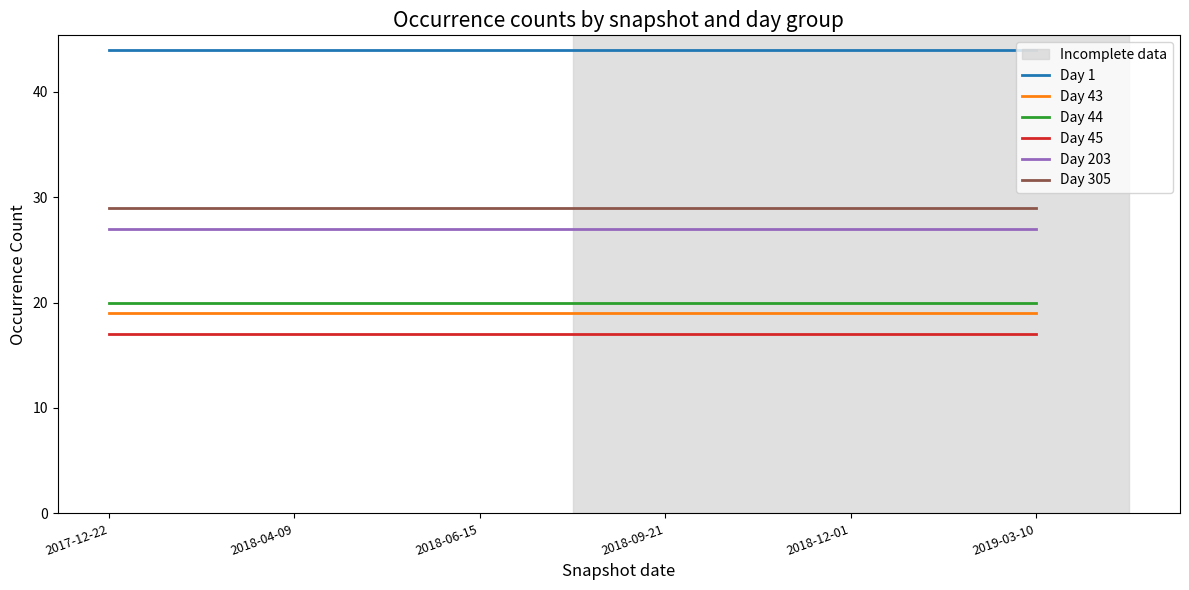

What is the maximum value shown in the chart?

44